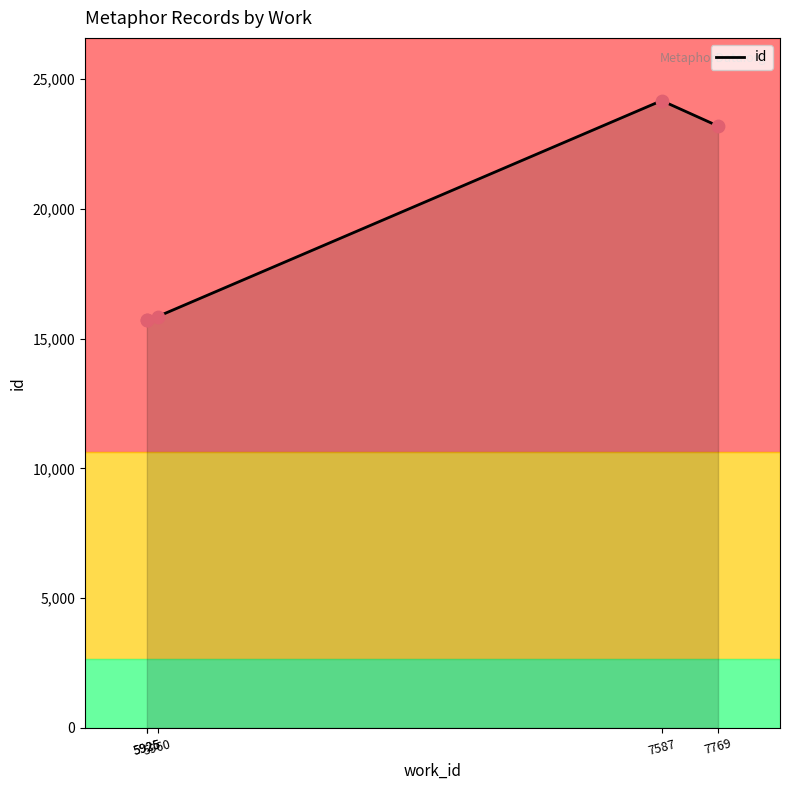

What is the ratio of the value at 7769 to the value at 5925?

1.5